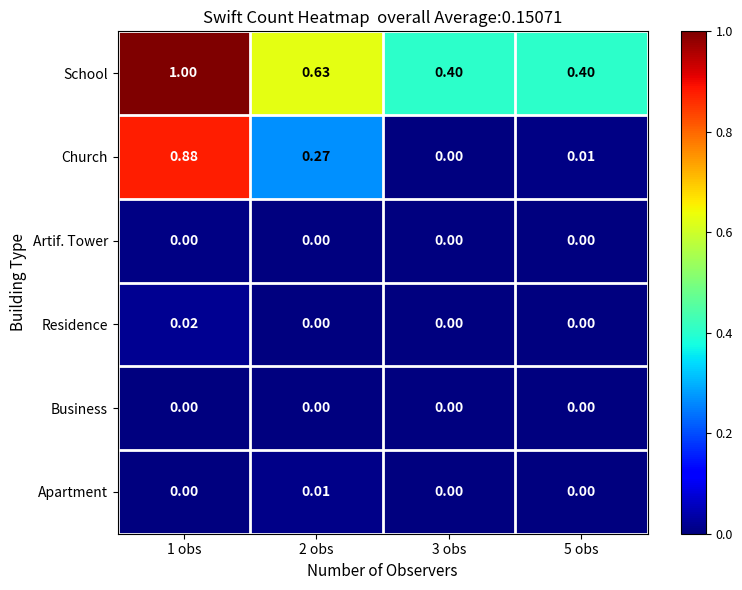

Which series changed the most between 1 obs and 5 obs?

Church